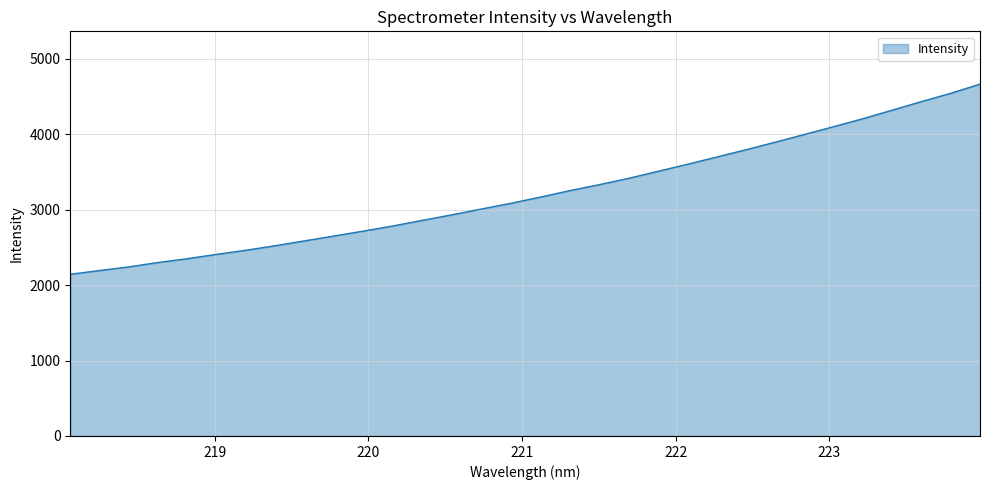

What is the maximum value shown in the chart?

4666.3